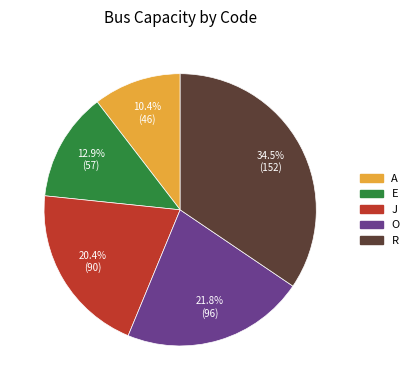

How many segments does this pie chart have?

5